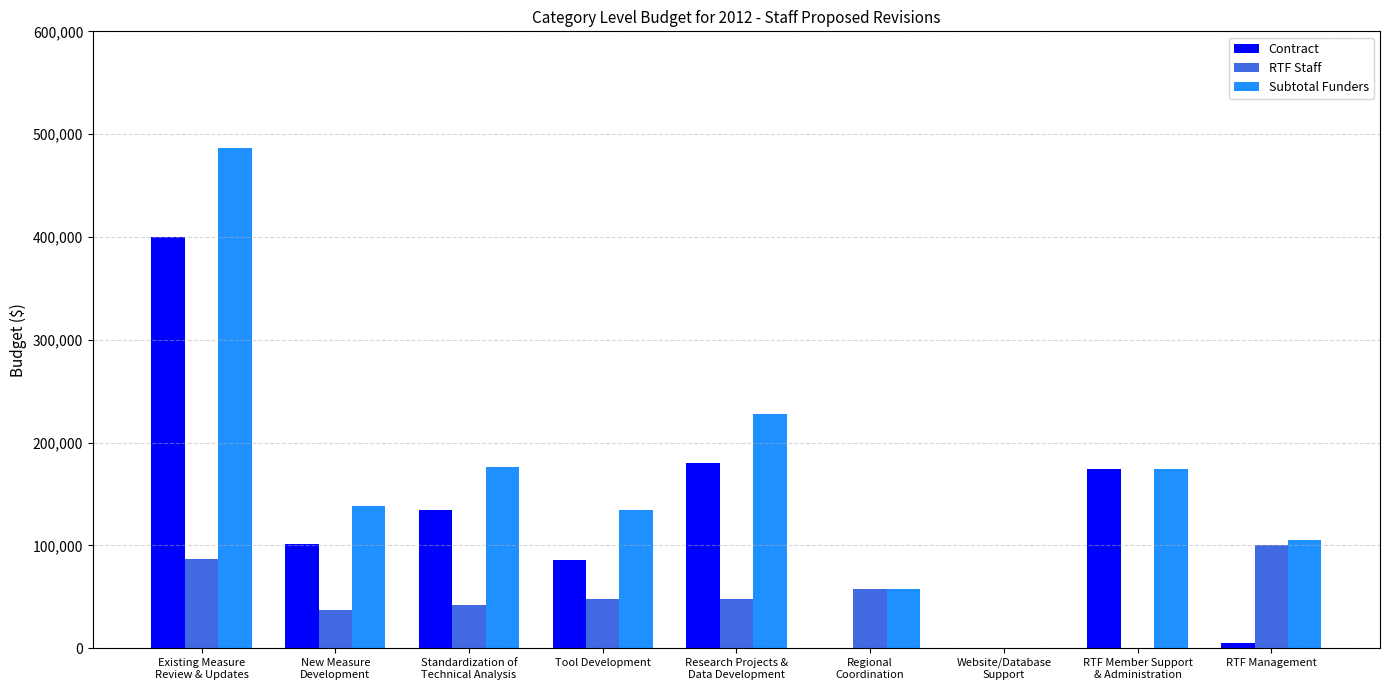

What is the average value of the Subtotal Funders series?

166667